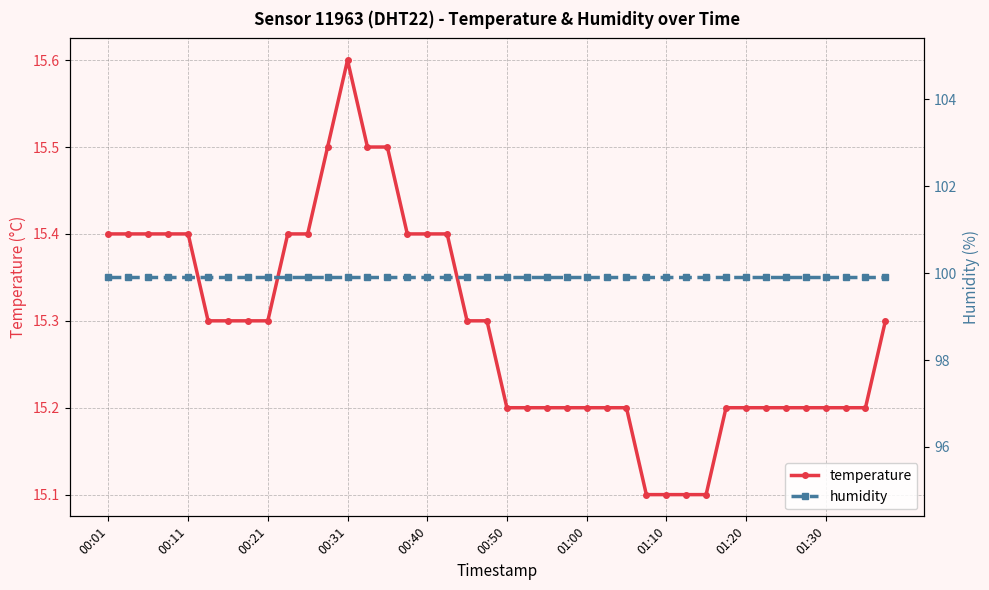

Which series changed the most between 11 and 30?

temperature